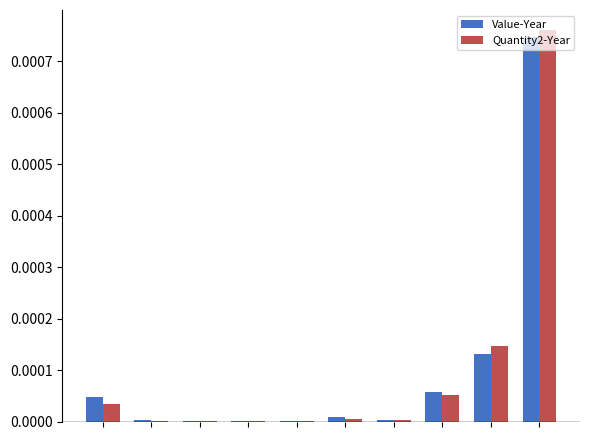

What are all the series names shown in the legend?

Value-Year, Quantity2-Year